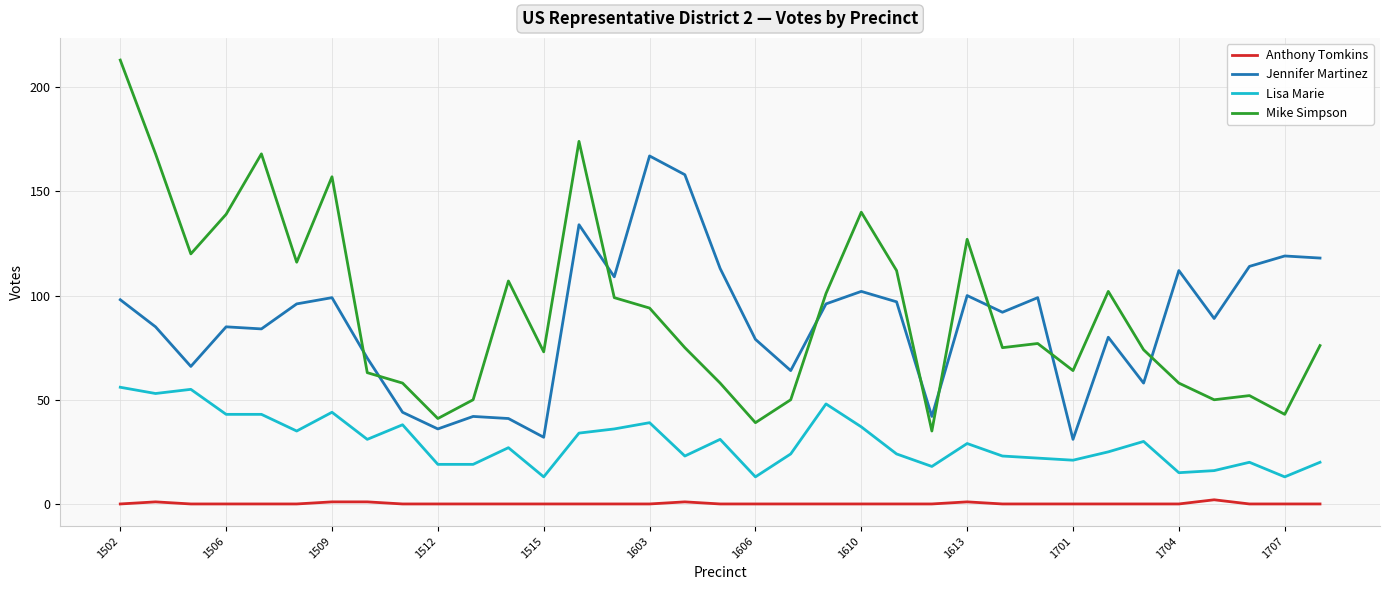

Is this an area chart (filled region under the line)?

No